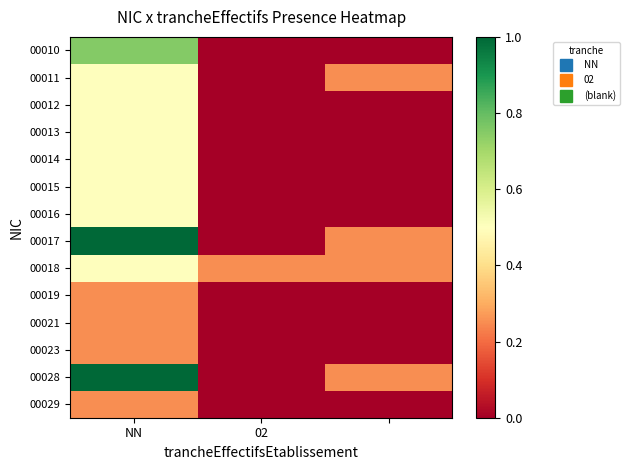

Reading left to right, extract all data points from this chart.

00010: 0.8	0.0	0.0
00011: 0.5	0.0	0.2
00012: 0.5	0.0	0.0
00013: 0.5	0.0	0.0
00014: 0.5	0.0	0.0
00015: 0.5	0.0	0.0
00016: 0.5	0.0	0.0
00017: 1.0	0.0	0.2
00018: 0.5	0.2	0.2
00019: 0.2	0.0	0.0
00021: 0.2	0.0	0.0
00023: 0.2	0.0	0.0
00028: 1.0	0.0	0.2
00029: 0.2	0.0	0.0